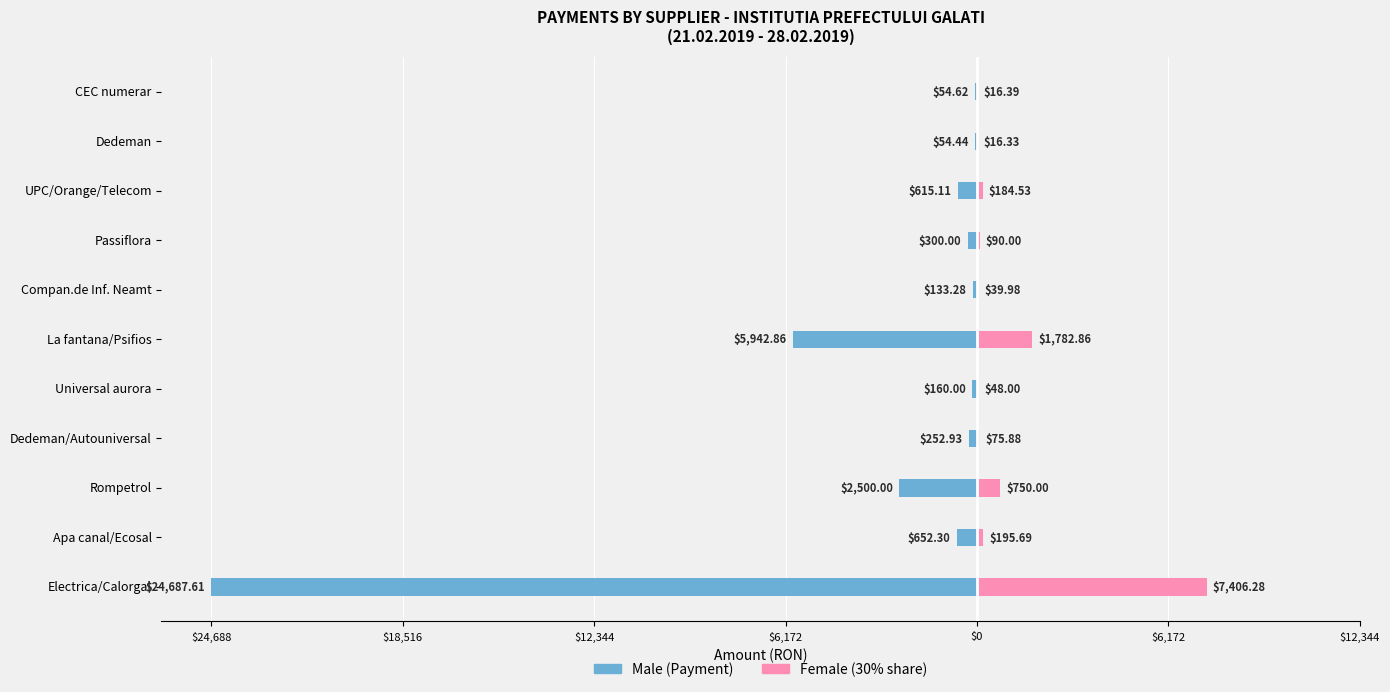

How many data points in Male are above -300?

5